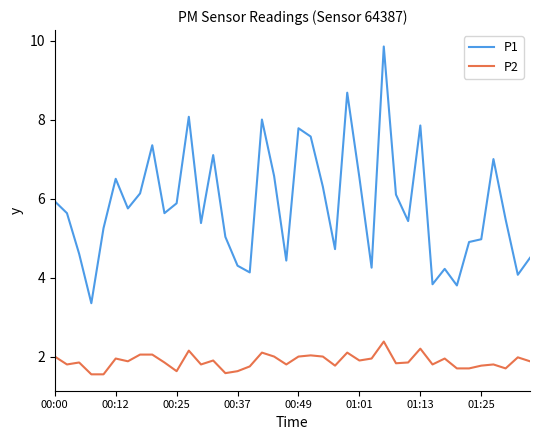

True or false: P1 and P2 intersect in this chart.

False